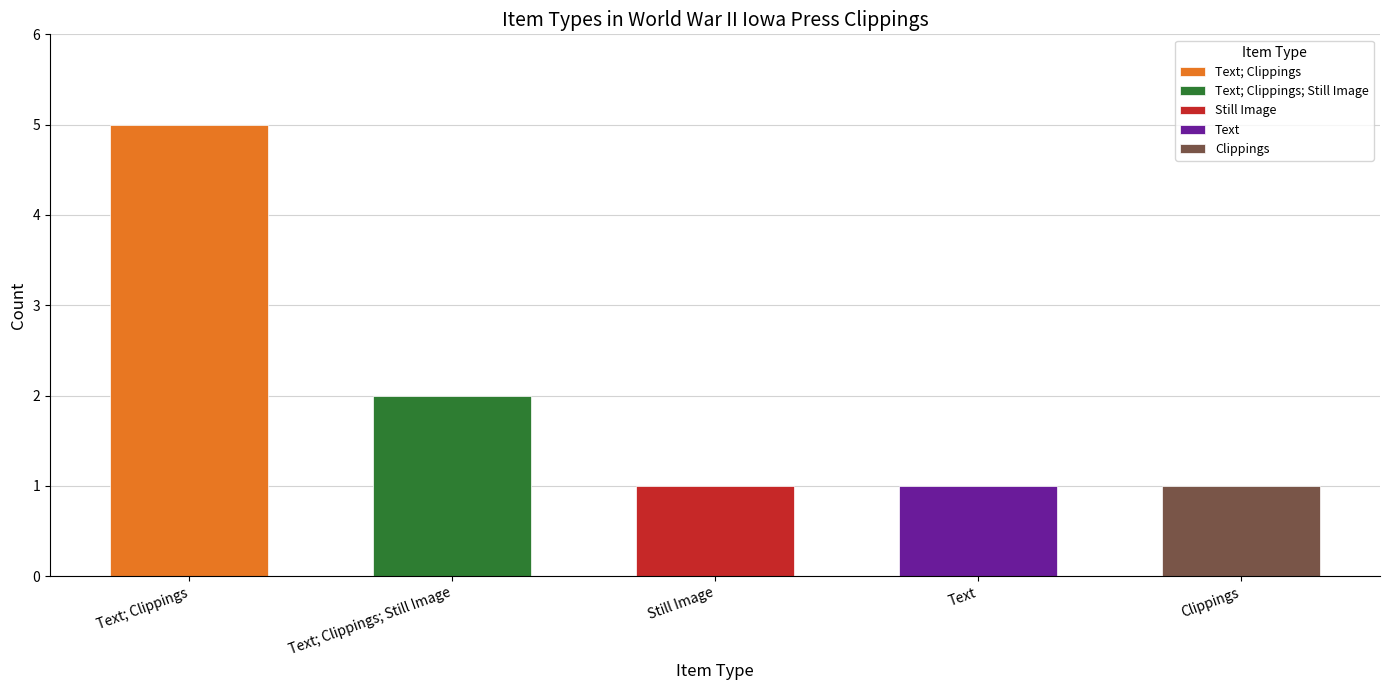

What is the greatest value displayed?

5